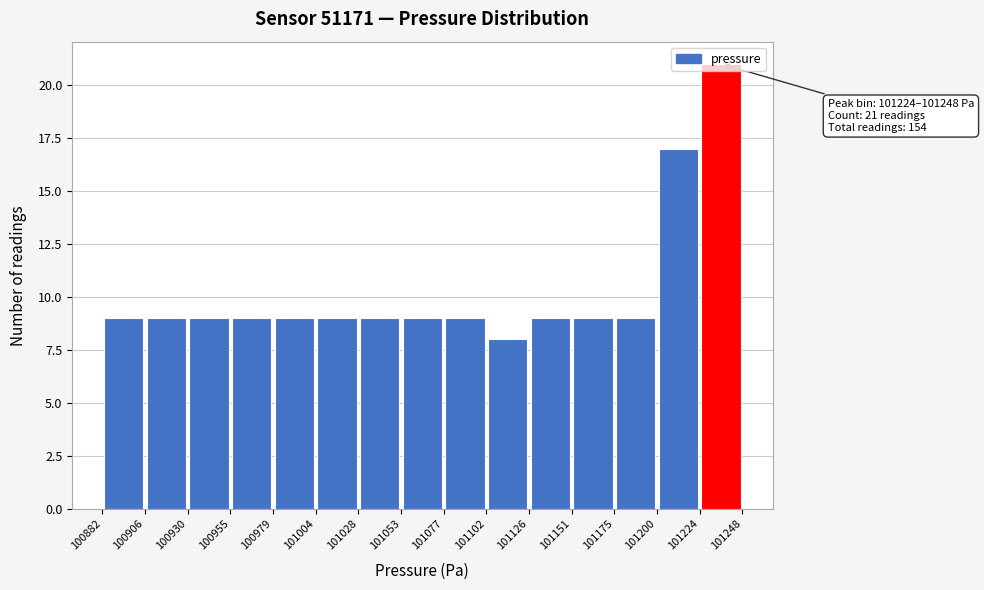

Over which range of the x-axis is the bar tallest?

101224 to 101248